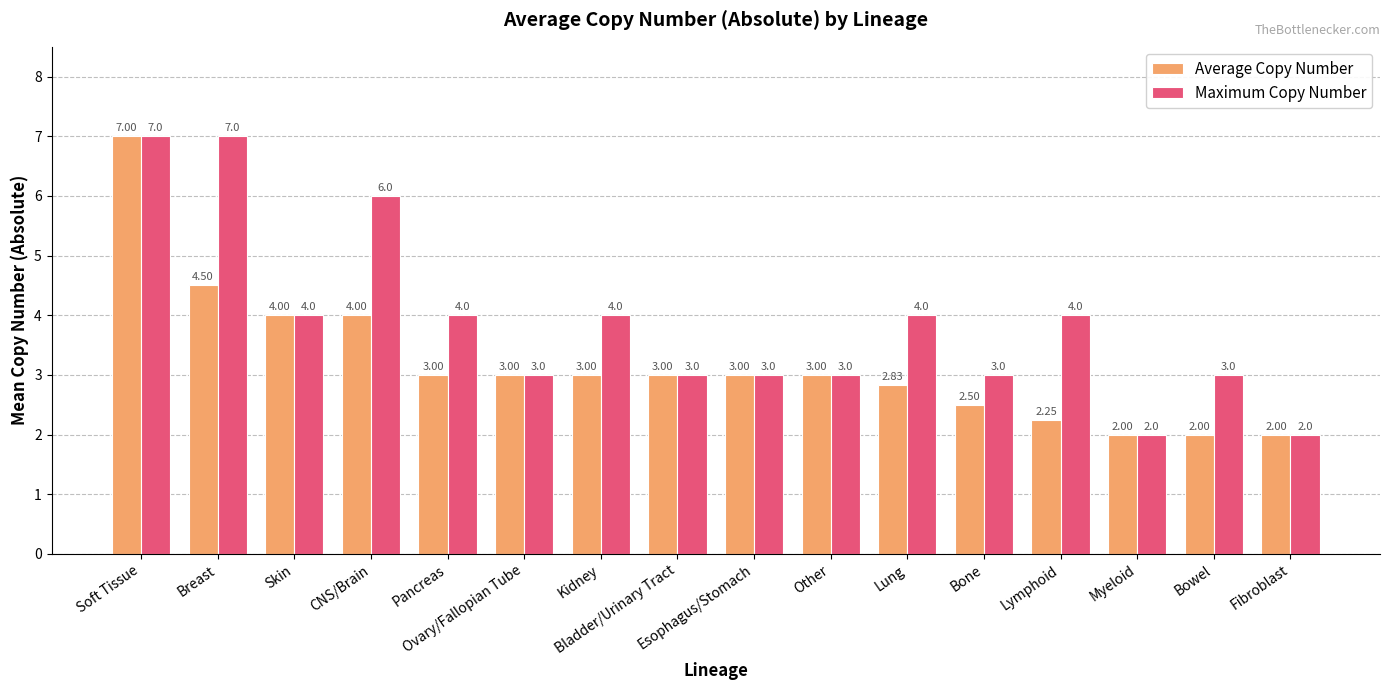

Which series has the largest total across all categories?

Maximum Copy Number